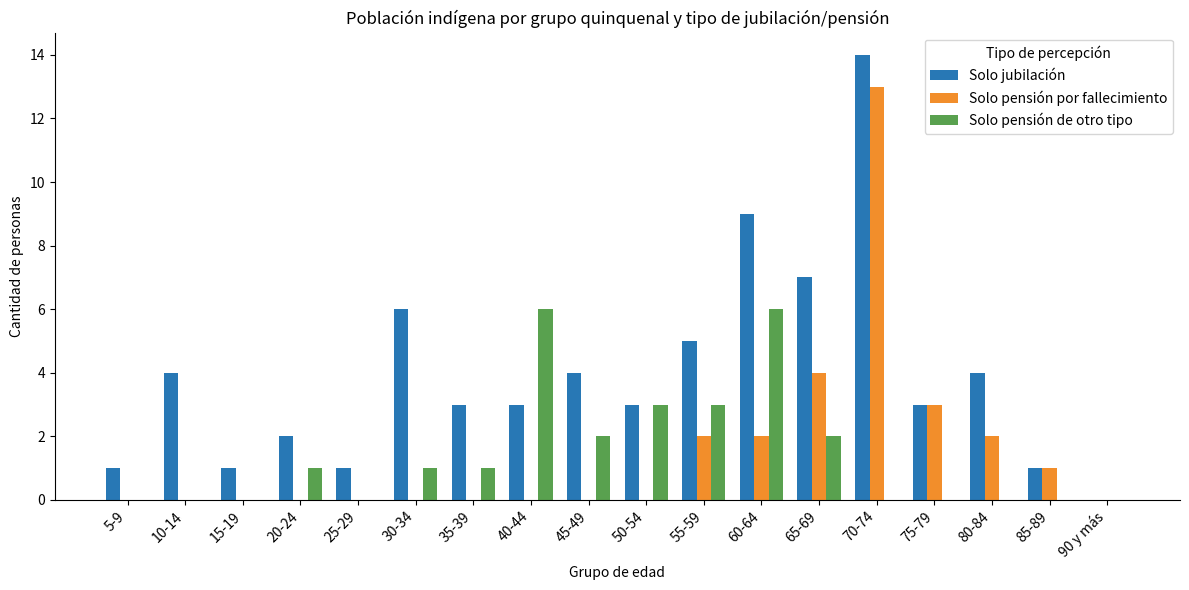

Is it true that Solo pensión de otro tipo equals 4 at 70-74?

False